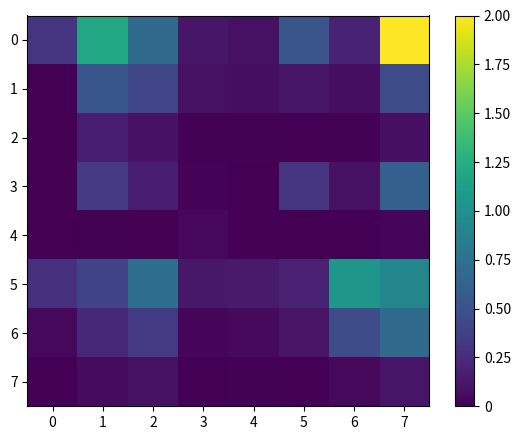

At how many categories does at least one series exceed 0?

8